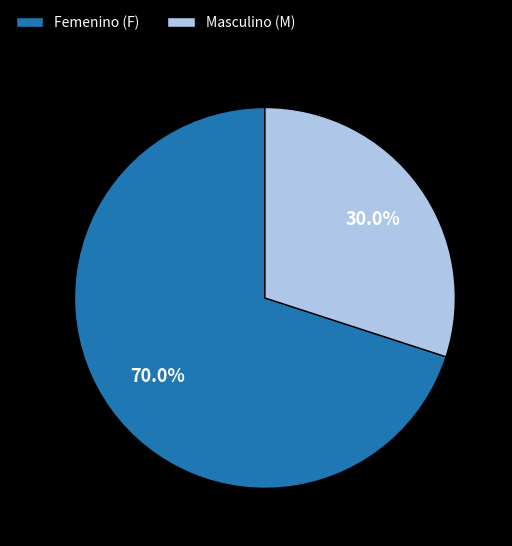

Does Femenino (F) represent more than half of the total?

Yes